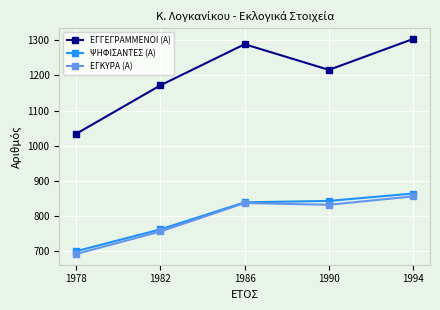

How many lines are shown in the chart?

3